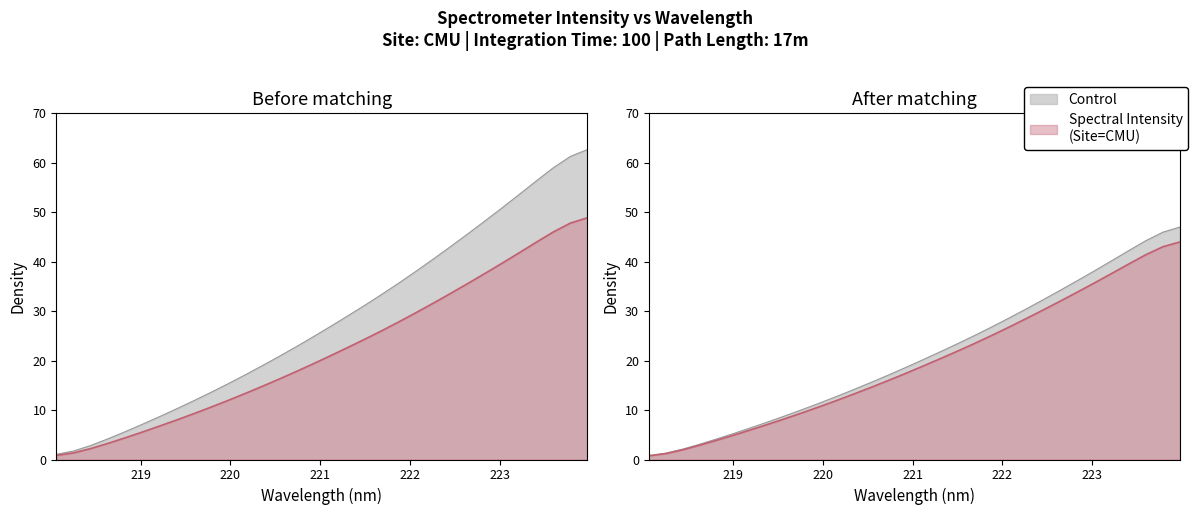

At which category does the chart reach its minimum across all series?

218.0596